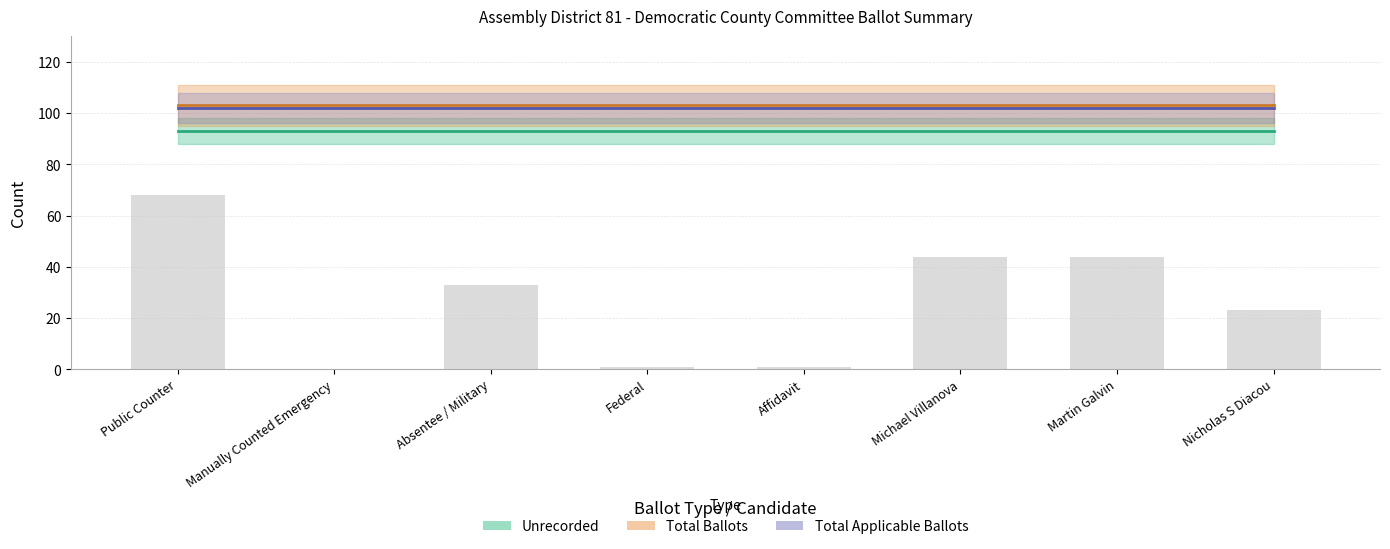

Which series changed the most between Federal and Nicholas S Diacou?

Unrecorded